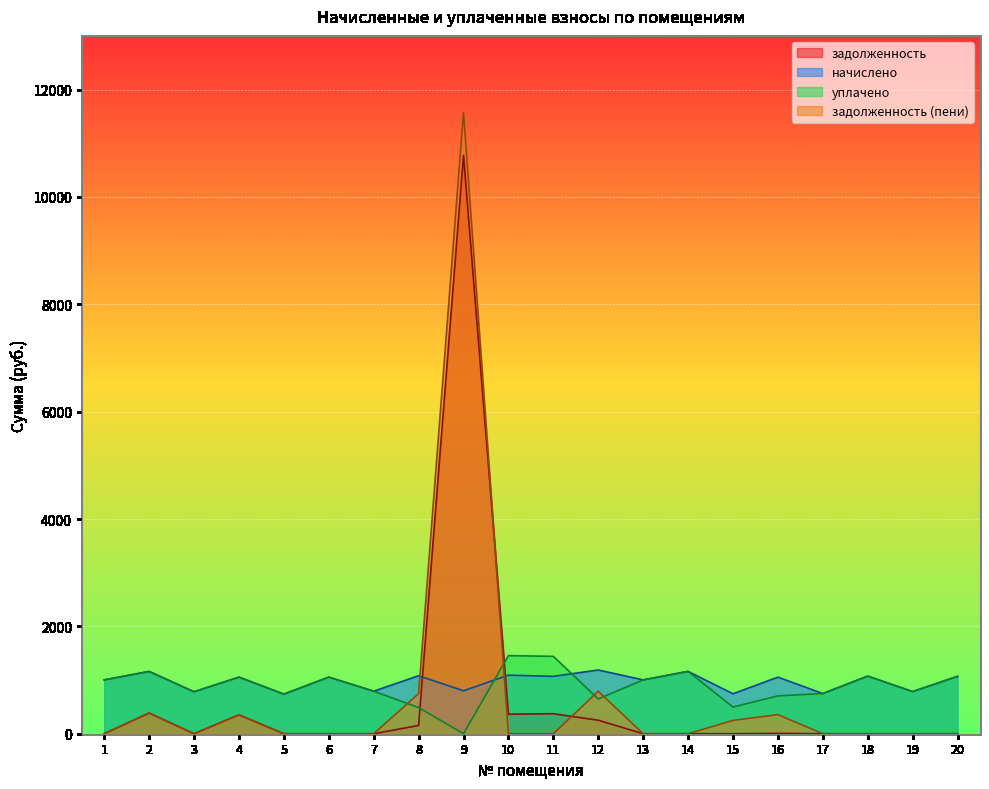

Reading right to left, what are all the values shown in this chart?

задолженность: 20=0.0	19=0.0	18=0.0	17=0.0	16=6.6	15=0.0	14=0.0	13=0.0	12=251.3	11=372.5	10=363.8	9=10775.4	8=153.5	7=0.0	6=0.0	5=0.0	4=351.5	3=0.0	2=383.9	1=0.7
начислено: 20=1069.2	19=785.3	18=1072.9	17=748.5	16=1054.5	15=744.8	14=1161.4	13=1002.9	12=1187.2	11=1069.2	10=1091.3	9=800.1	8=1080.3	7=792.7	6=1054.5	5=737.4	4=1054.5	3=781.6	2=1161.4	1=1002.9
уплачено: 20=1069.2	19=785.3	18=1072.9	17=748.5	16=704.9	15=496.5	14=1161.4	13=1002.9	12=647.1	11=1441.8	10=1455.1	9=0.0	8=487.2	7=792.7	6=1054.5	5=737.4	4=1054.5	3=781.6	2=1158.2	1=1003.6
задолженность (пени): 20=0.0	19=0.0	18=0.0	17=0.0	16=356.2	15=248.3	14=0.0	13=0.0	12=791.5	11=0.0	10=0.0	9=11575.5	8=746.5	7=0.0	6=0.0	5=0.0	4=351.5	3=0.0	2=387.1	1=0.0